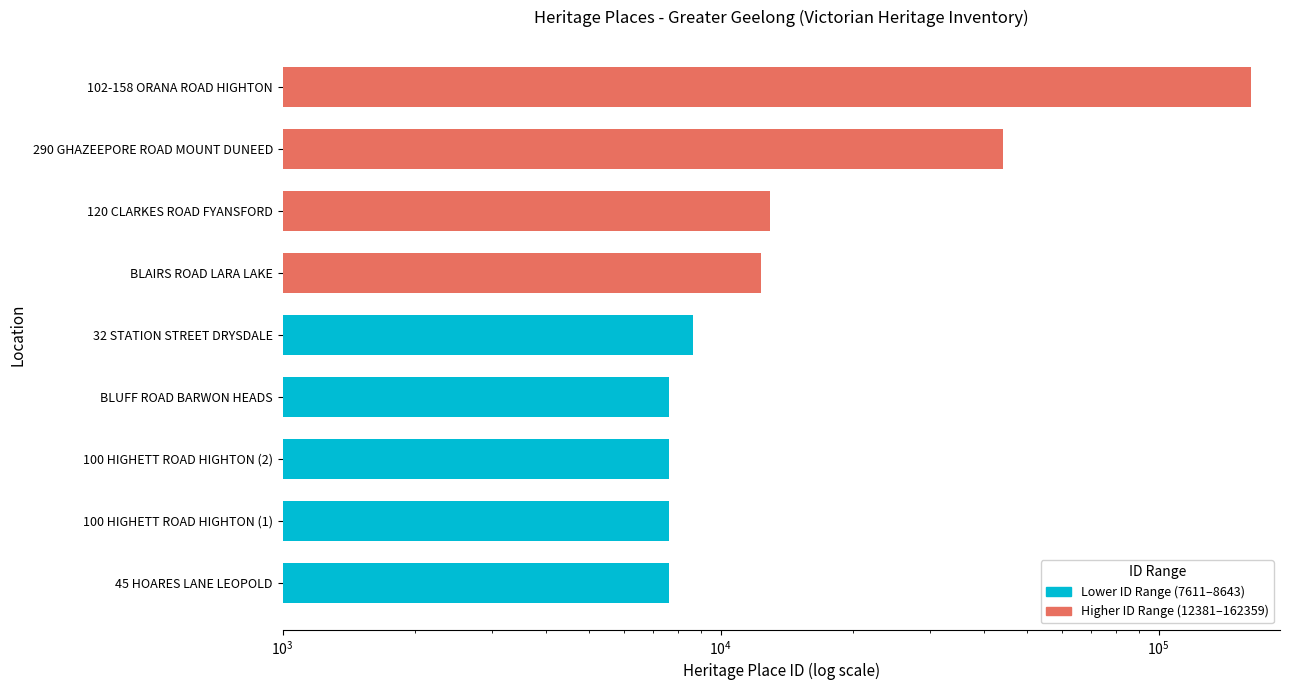

Between 290 GHAZEEPORE ROAD MOUNT DUNEED and 32 STATION STREET DRYSDALE, which is larger?

290 GHAZEEPORE ROAD MOUNT DUNEED